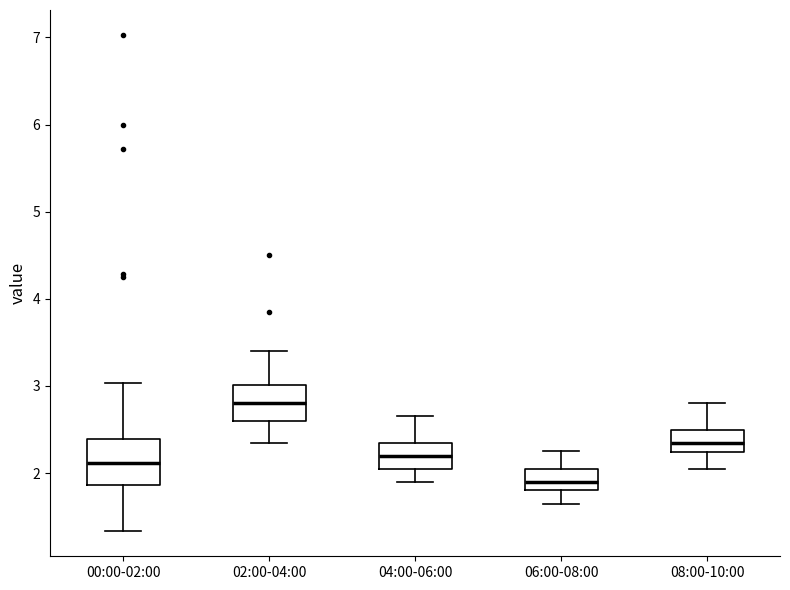

Which box is the tallest, from its lower edge to its upper edge?

00:00-02:00